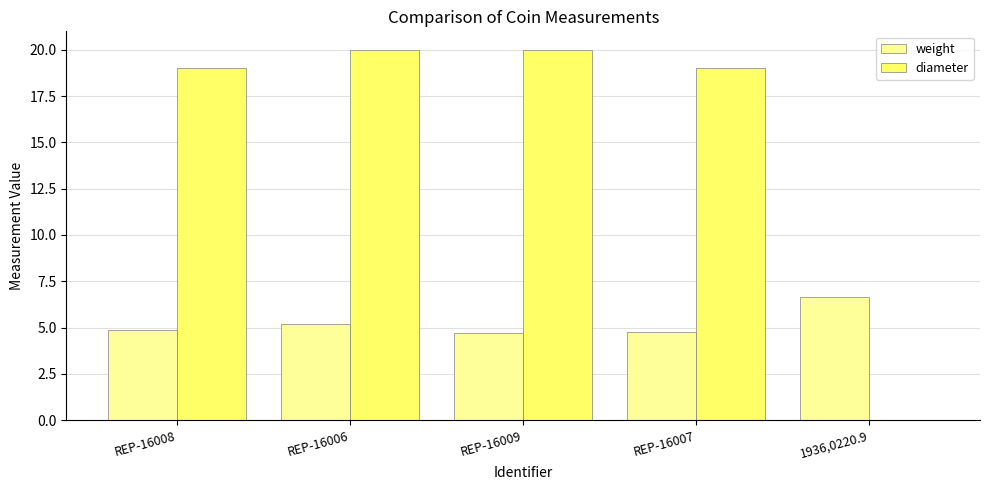

Which series has the largest total across all categories?

diameter